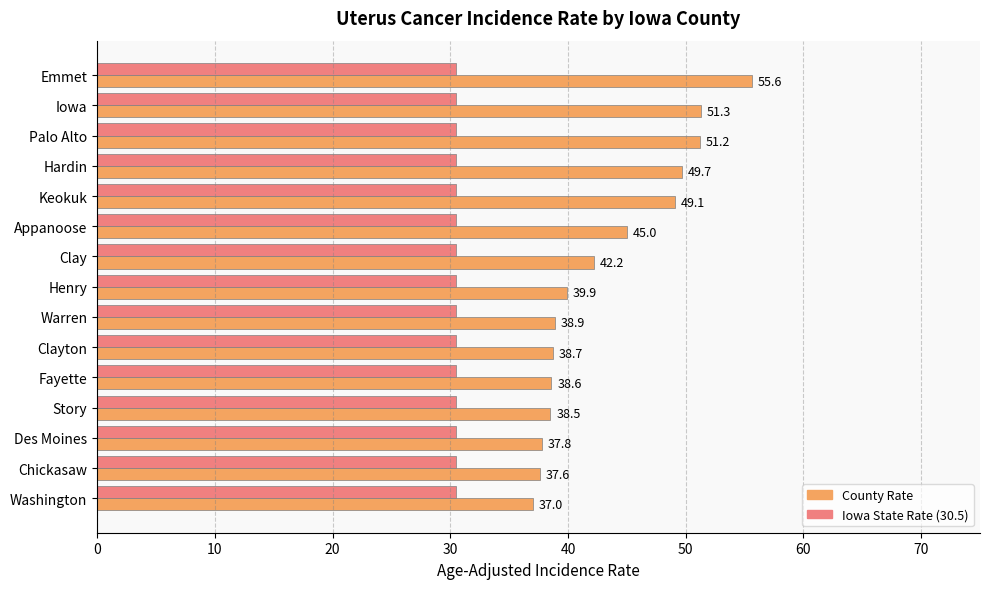

What is the smallest value displayed?

30.5